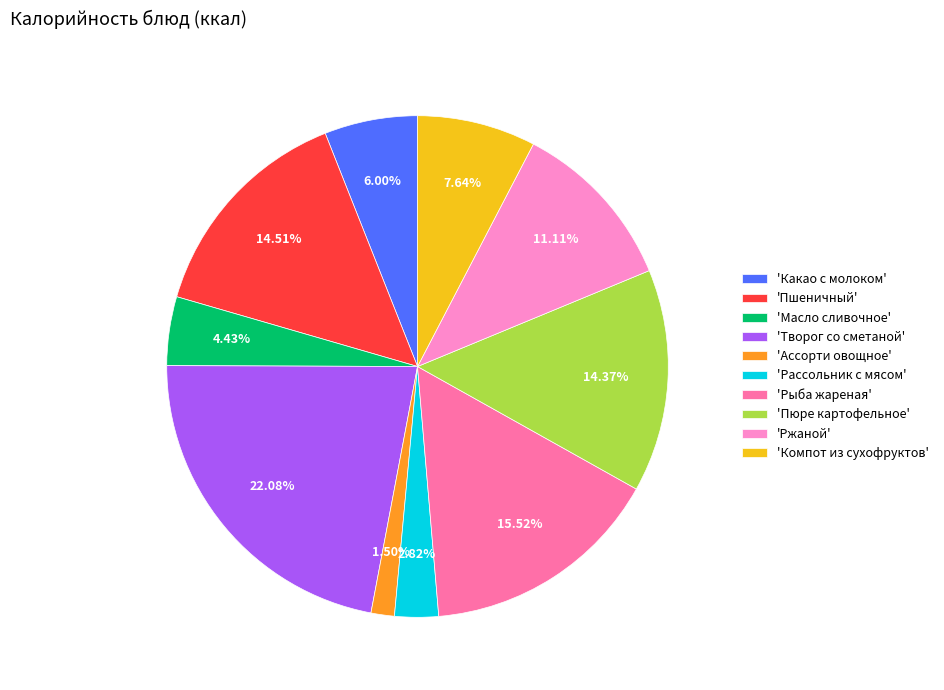

Which category has the smallest portion of the pie?

'Ассорти овощное'